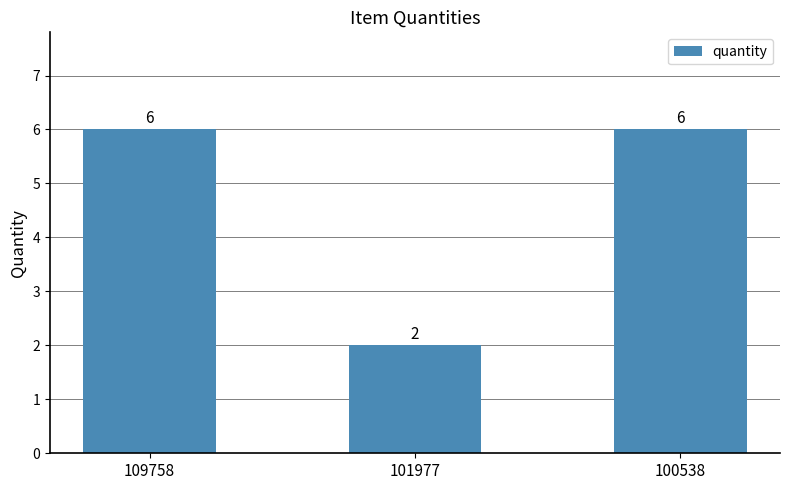

Which has a higher value, 101977 or 109758?

109758